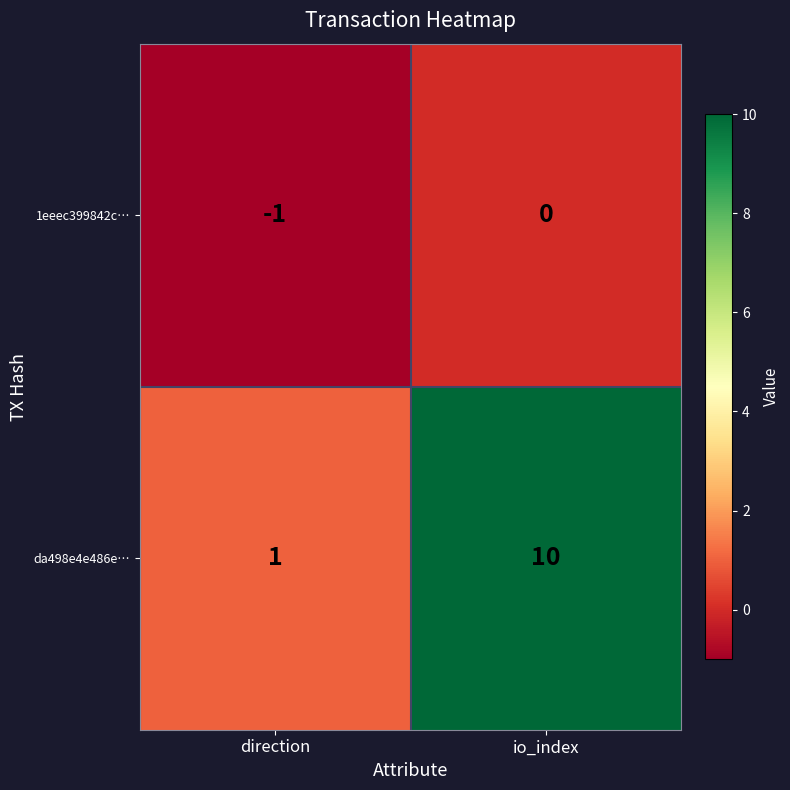

At direction, list the series in order from largest to smallest.

da498e4e486e…, 1eeec399842c…